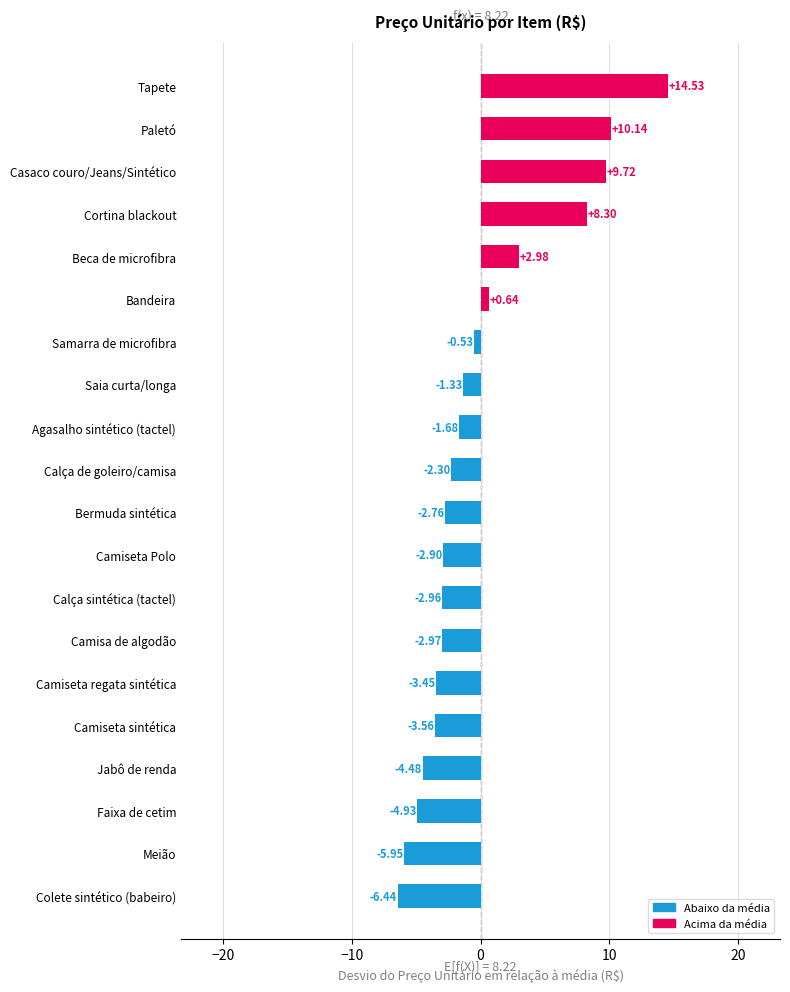

Rank the categories by value from lowest to highest.

Colete sintético (babeiro), Meião, Faixa de cetim, Jabô de renda, Camiseta sintética, Camiseta regata sintética, Camisa de algodão, Calça sintética (tactel), Camiseta Polo, Bermuda sintética, Calça de goleiro/camisa, Agasalho sintético (tactel), Saia curta/longa, Samarra de microfibra, Bandeira, Beca de microfibra, Cortina blackout, Casaco couro/Jeans/Sintético, Paletó, Tapete